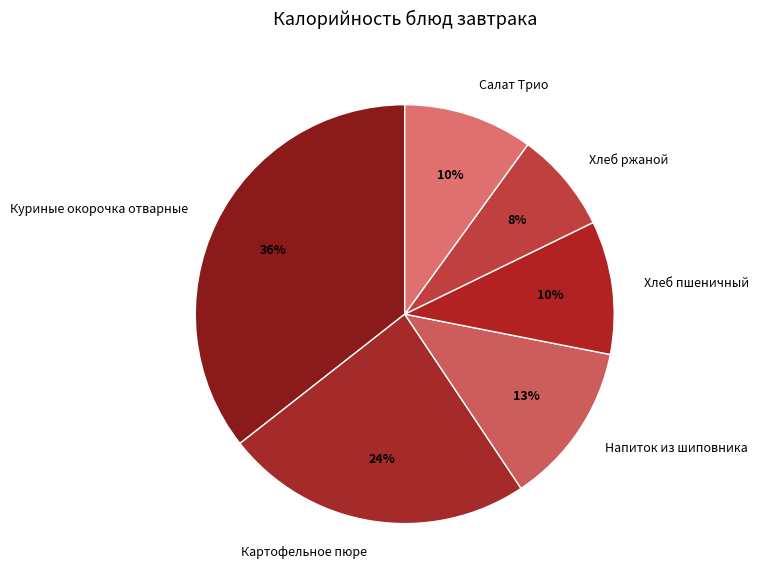

What percentage is the Напиток из шиповника slice, to the nearest percent?

13%